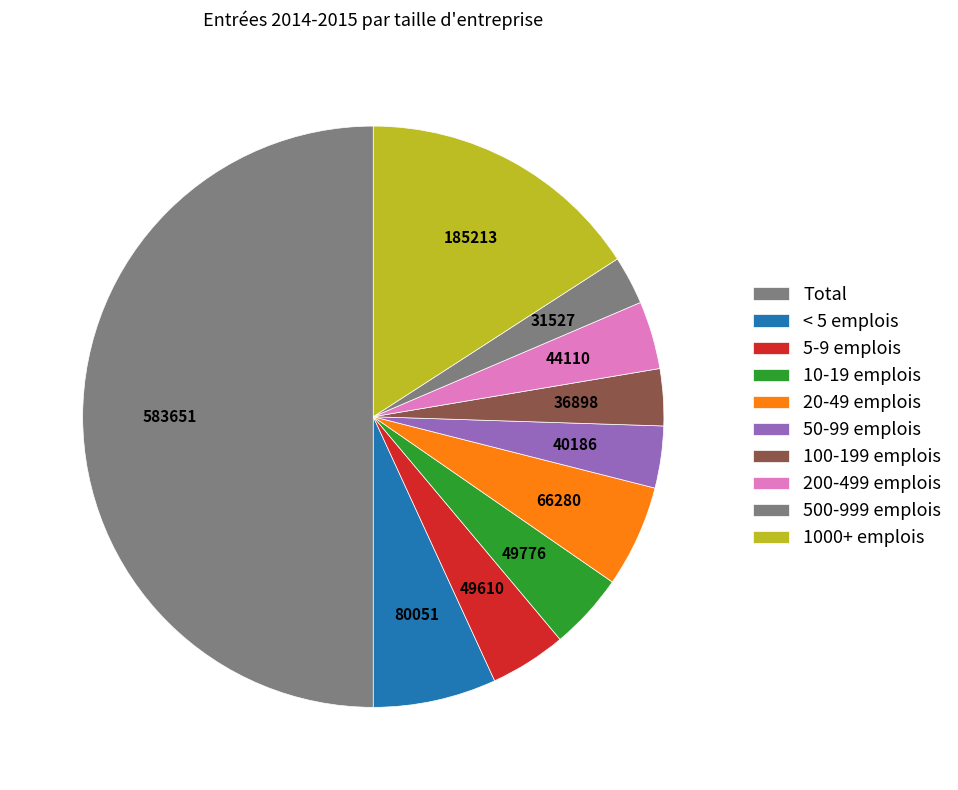

What percentage is the 200-499 emplois slice, to the nearest percent?

4%